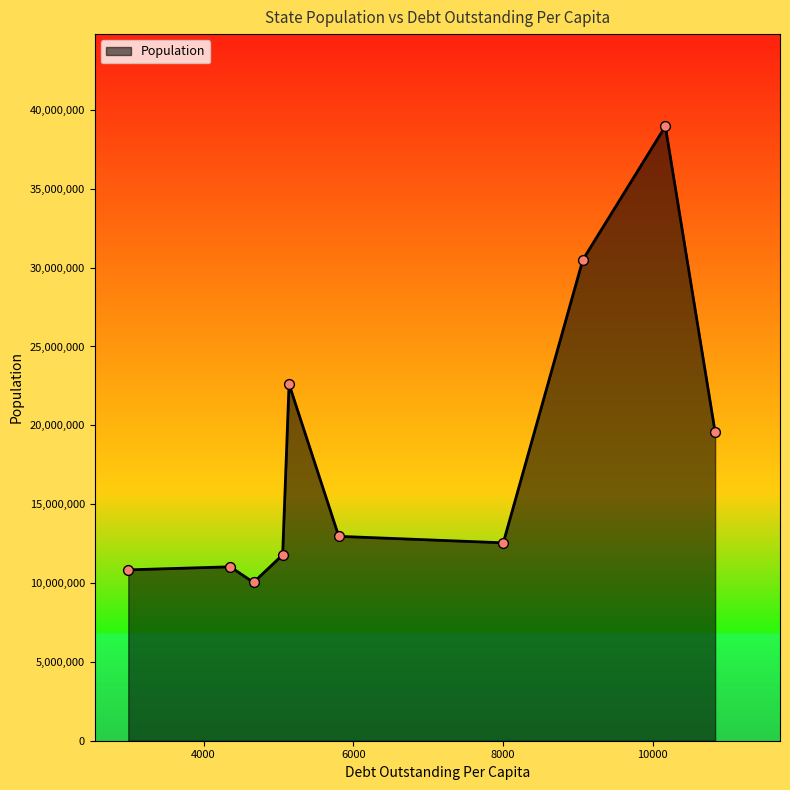

What is the maximum value shown in the chart?

38965193